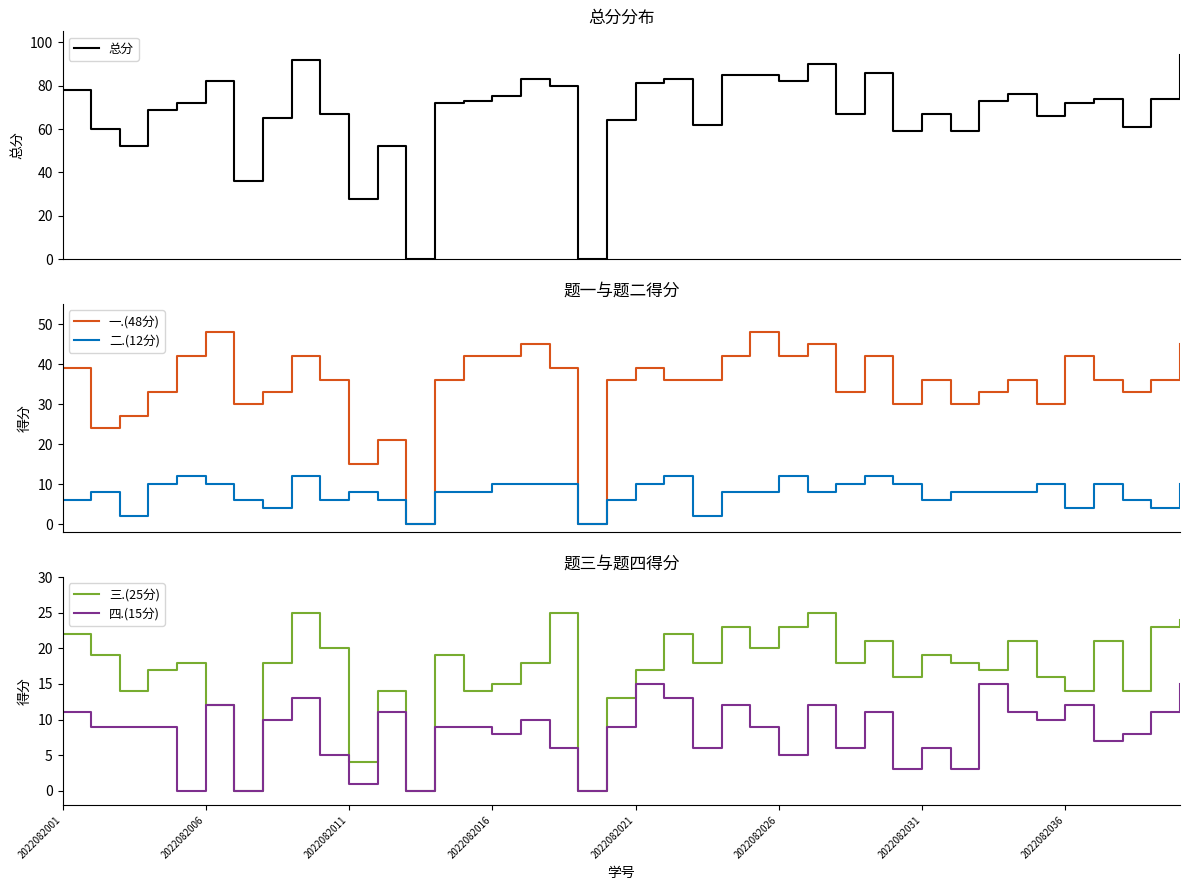

Where is 四.(15分) nearest to the value 7?

36